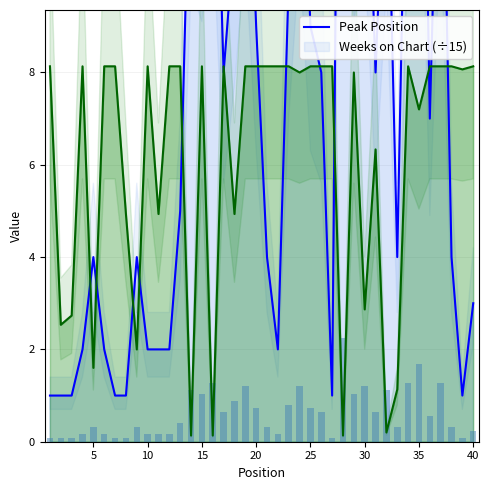

Is it true that Weeks on Chart (÷15) equals 8.1 at 20?

True